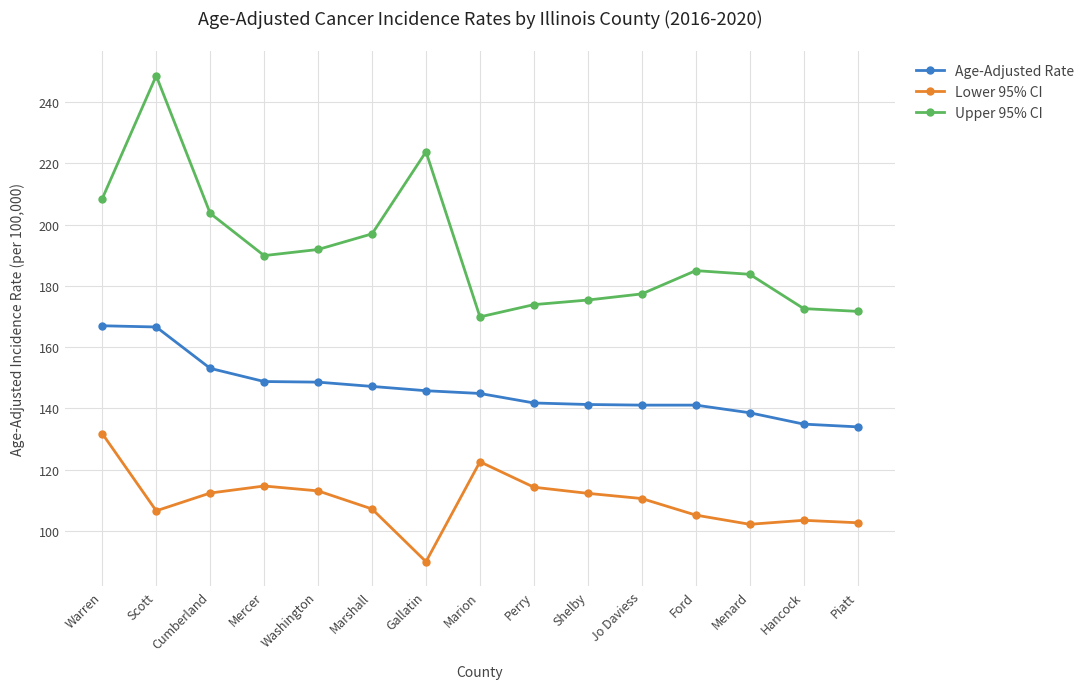

Read the Lower 95% CI value at Hancock.

103.5